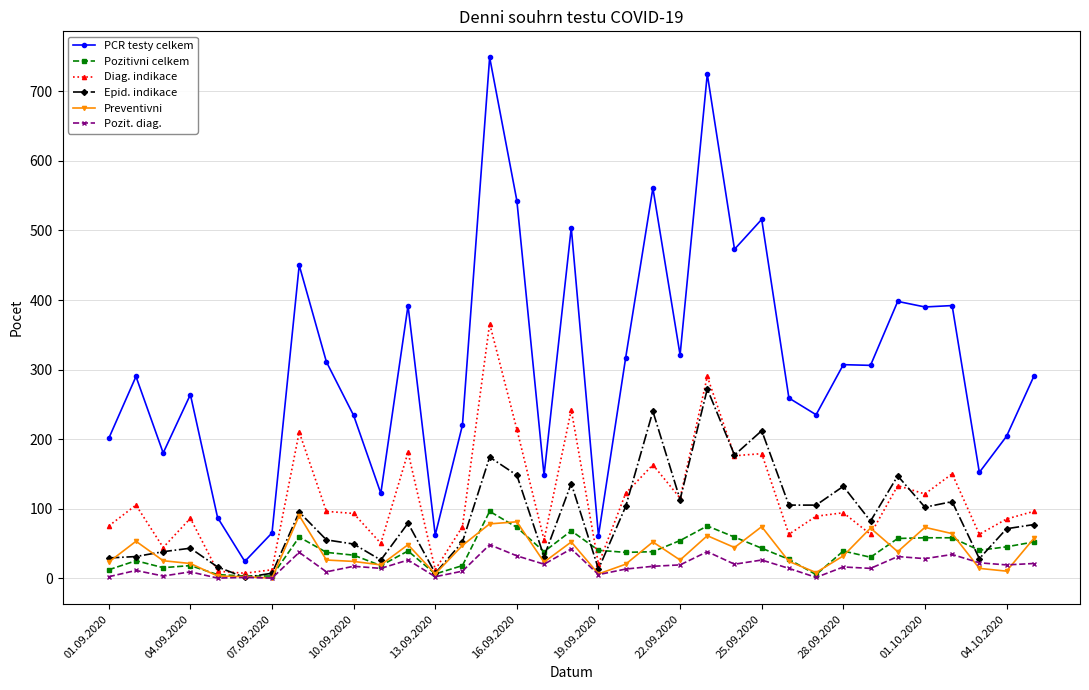

True or false: Diag. indikace has more than 2 points higher than both neighbors.

True